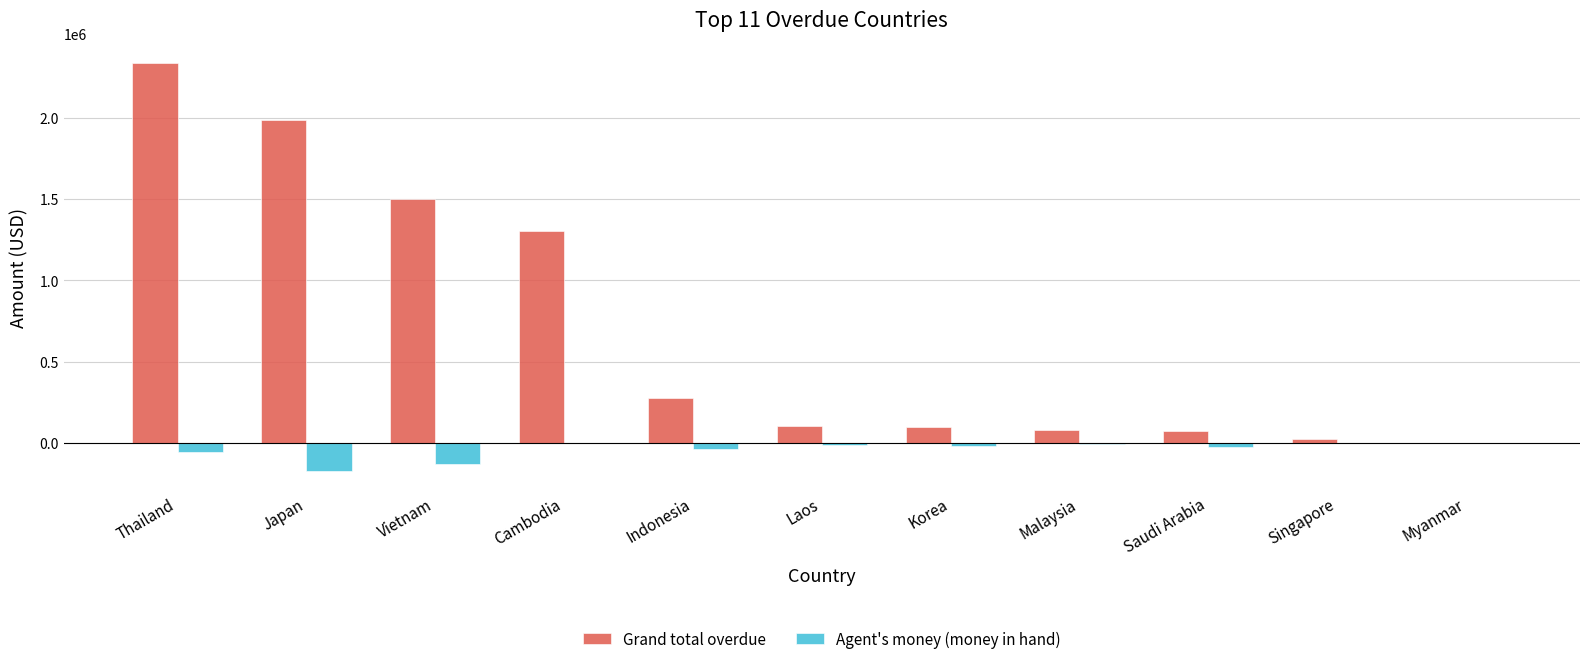

Are the bars grouped side by side (vs. stacked)?

Yes